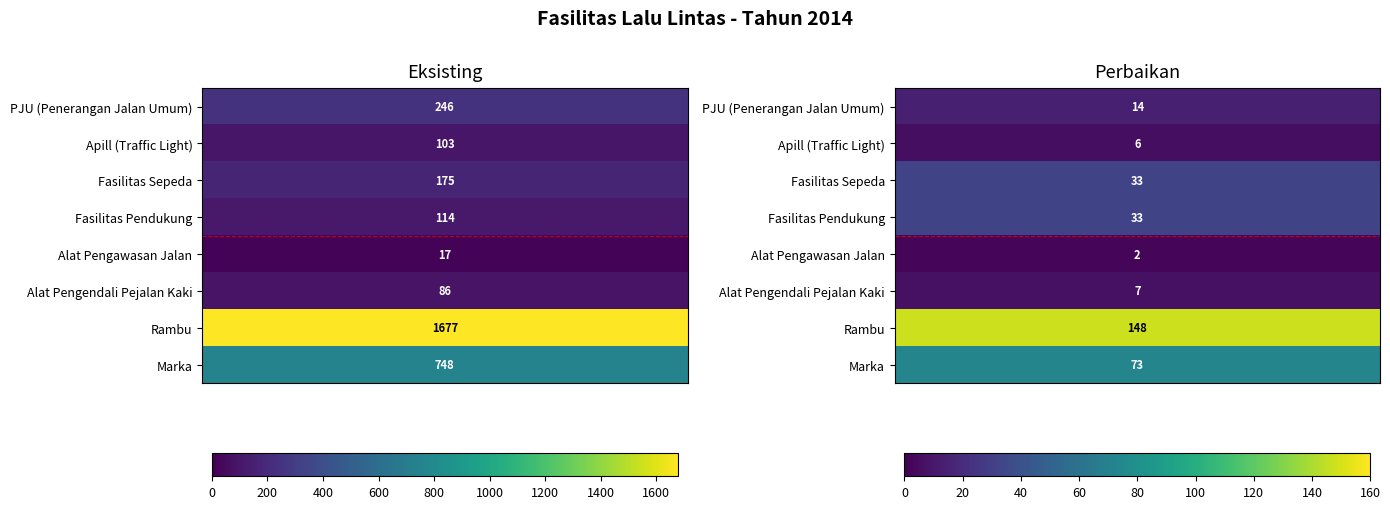

Which series has the widest spread of values?

Rambu